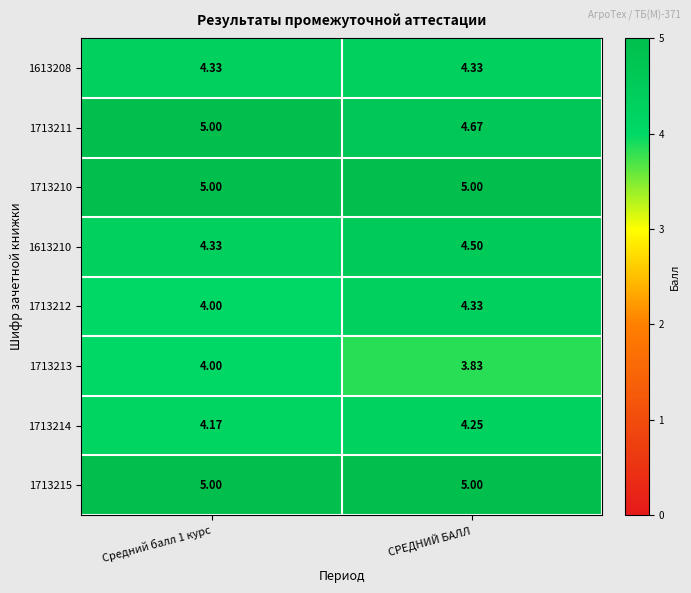

Is the value of 1713210 at Средний балл 1 курс greater than the value of 1613208 at Средний балл 1 курс?

Yes